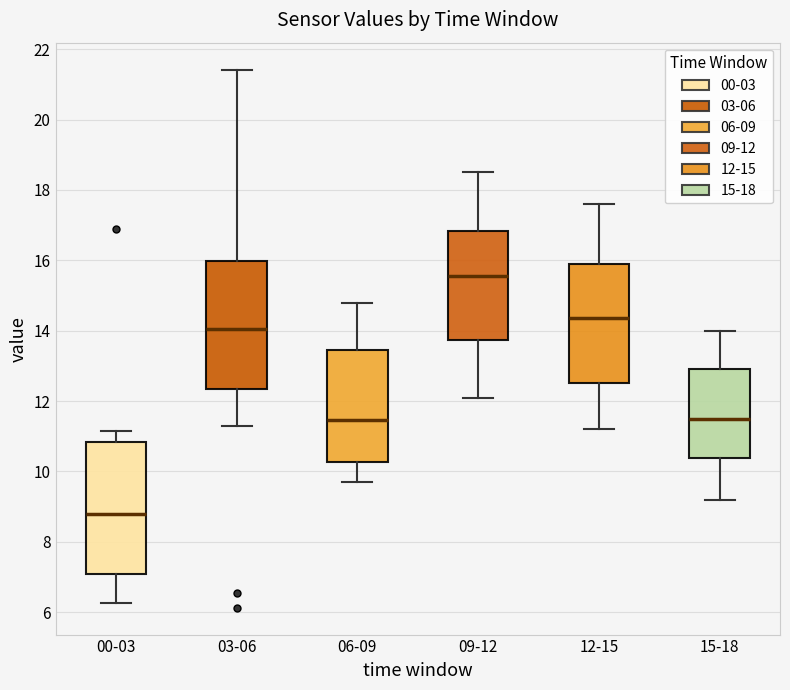

Which box has the lowest median line?

00-03